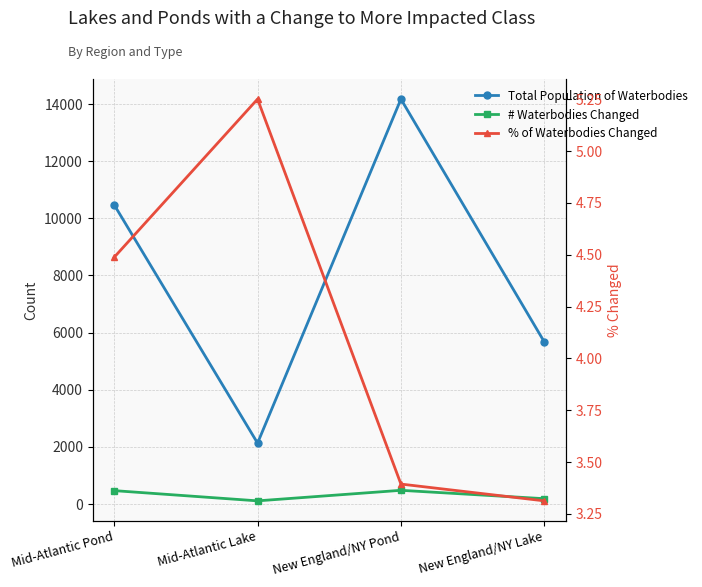

True or false: # Waterbodies Changed and Total Population of Waterbodies intersect in this chart.

False